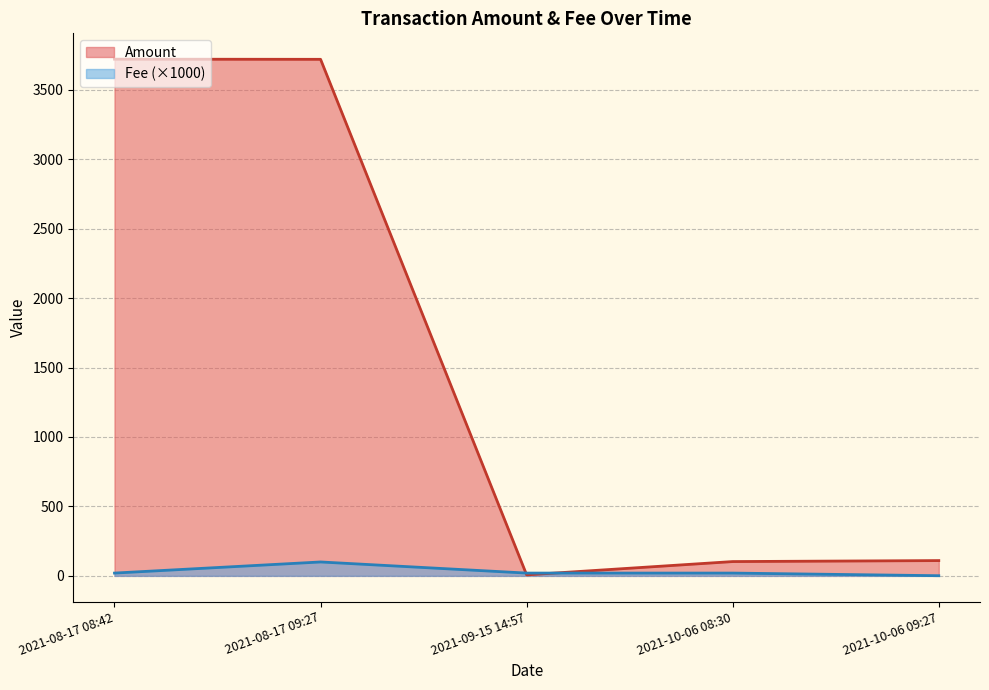

List the series in order of their peak value, highest first.

Amount, Fee (×1000)